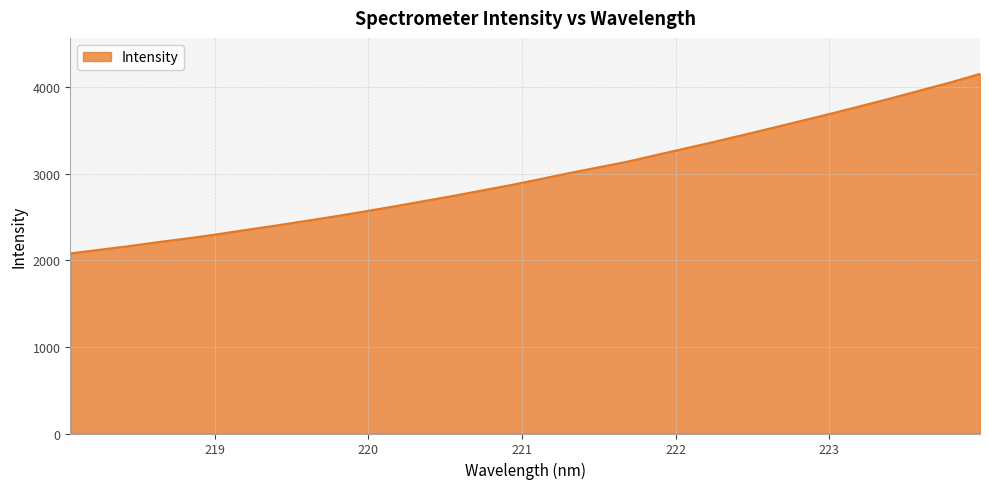

What is the smallest value displayed?

2080.0